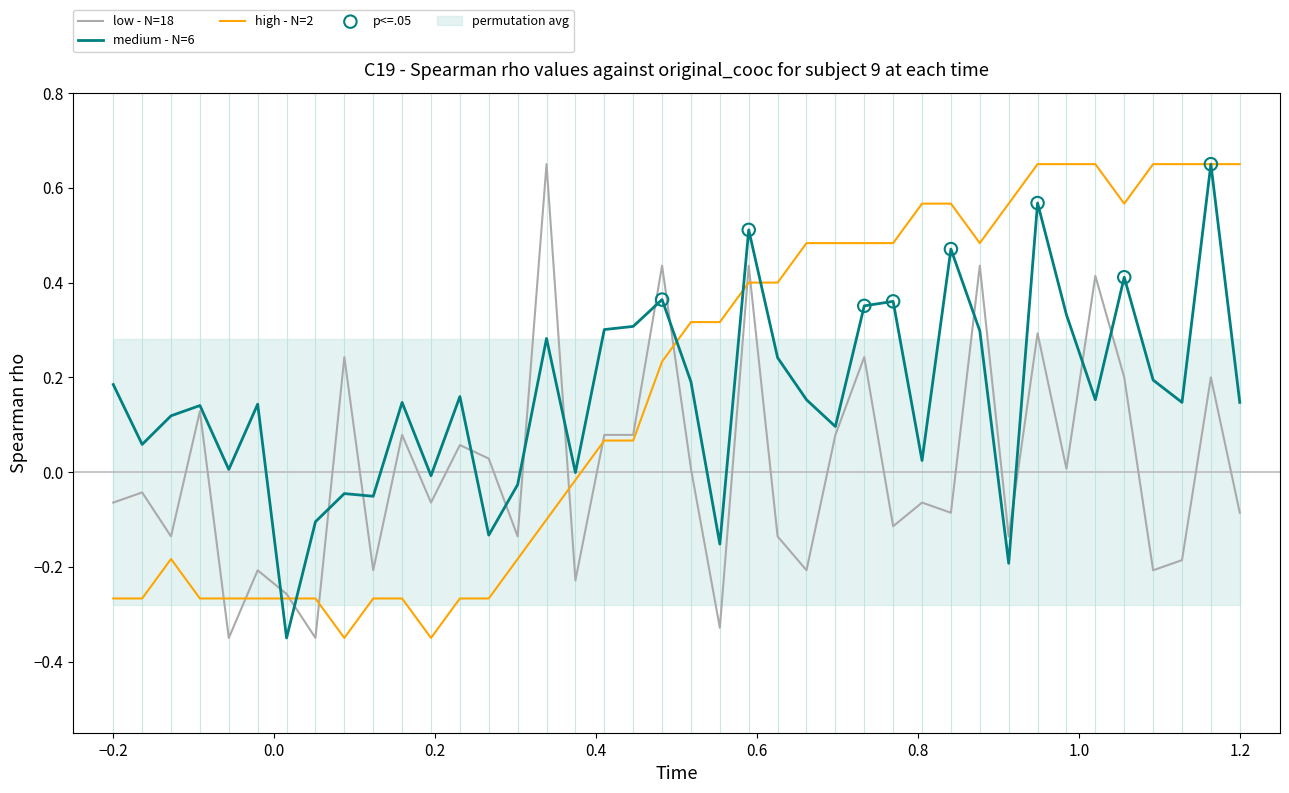

The medium - N=6 series shows 0.1 at −0.2. True or false?

False